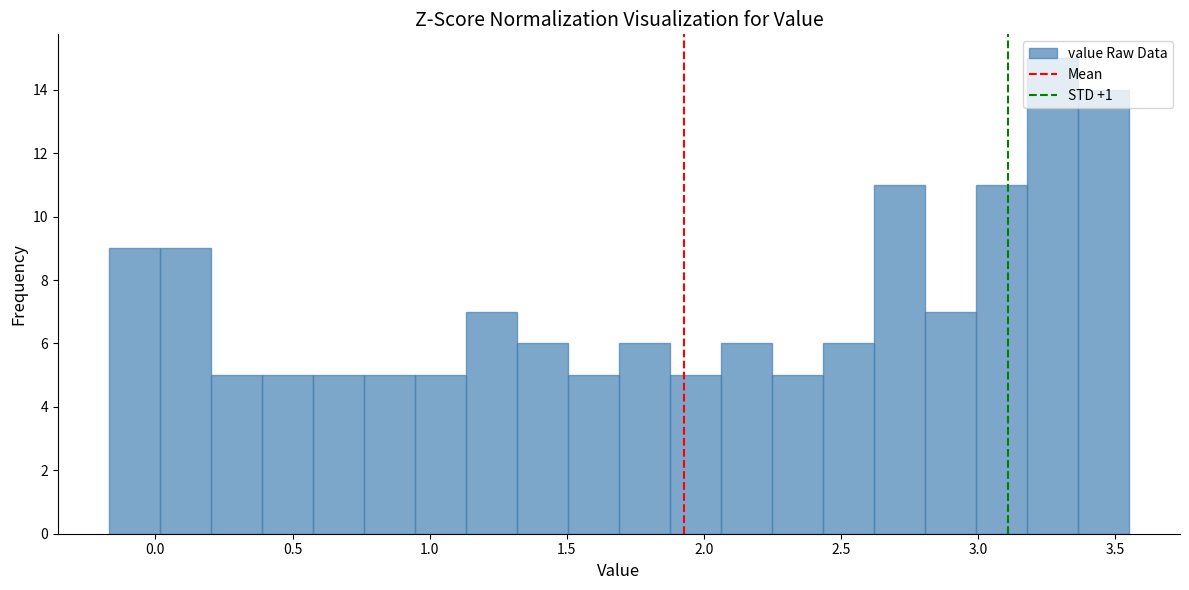

Read against the x-axis, roughly where is the centre of the tallest bar?

3.25